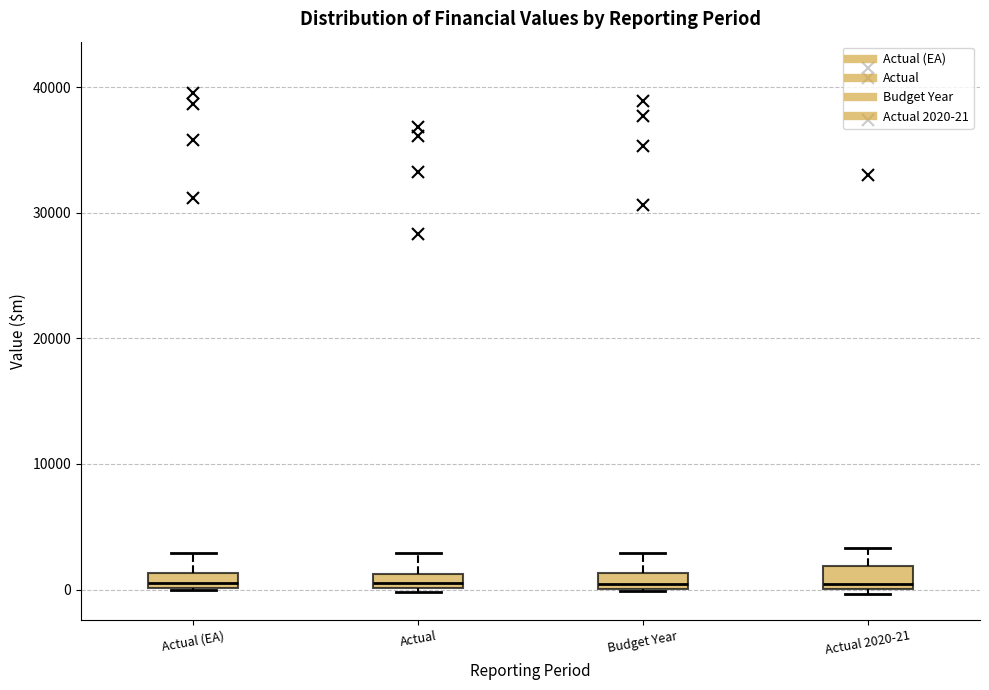

Where is the upper edge of the box for Actual 2020-21 on the y-axis? The values are not printed on the chart, so give them approximately, as read against the axis.

2000